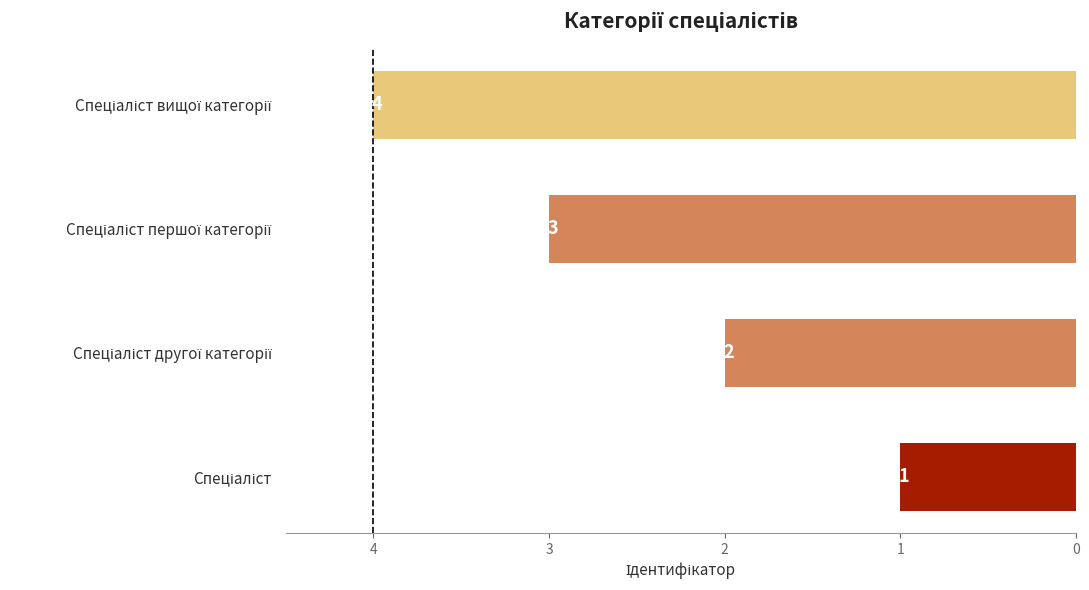

What is the maximum value shown in the chart?

4